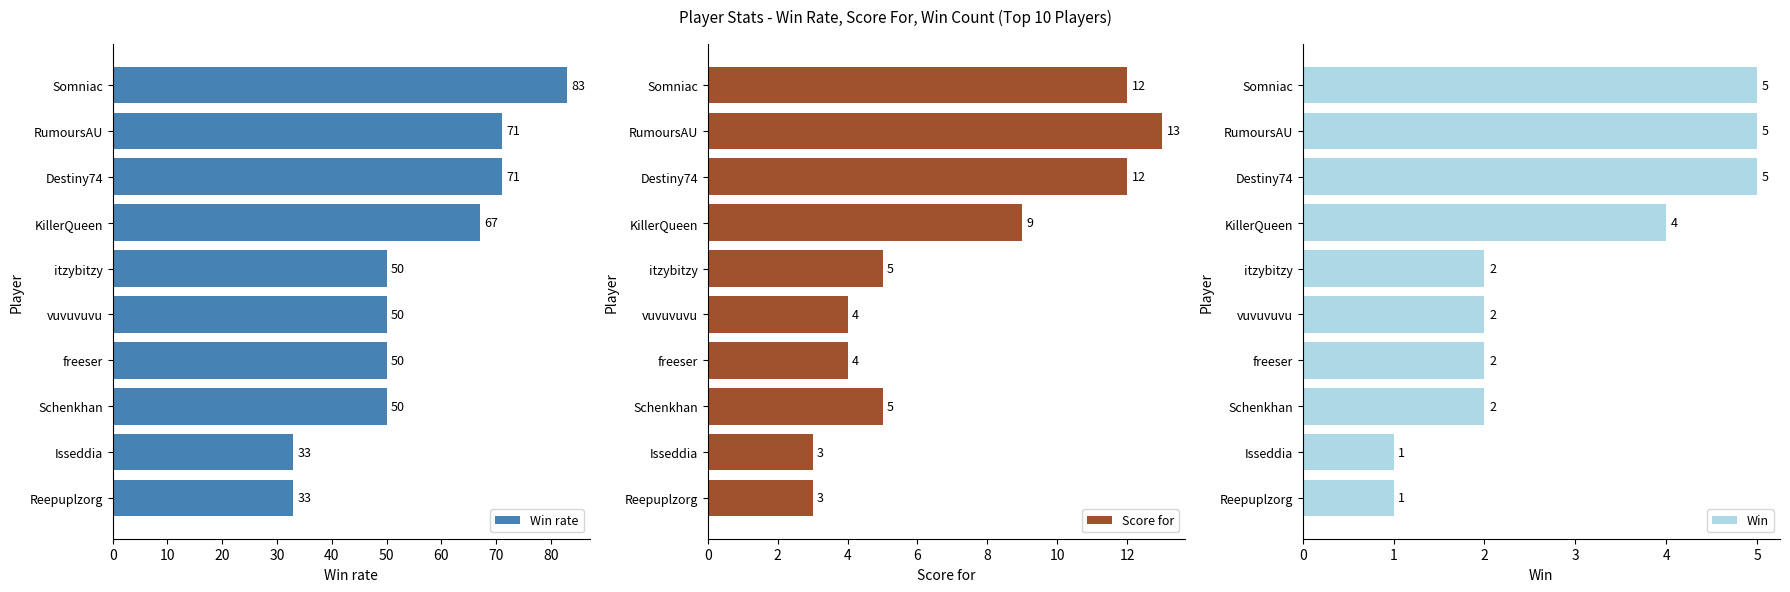

What is the approximate value of Win rate at Destiny74, to the nearest 5?

70